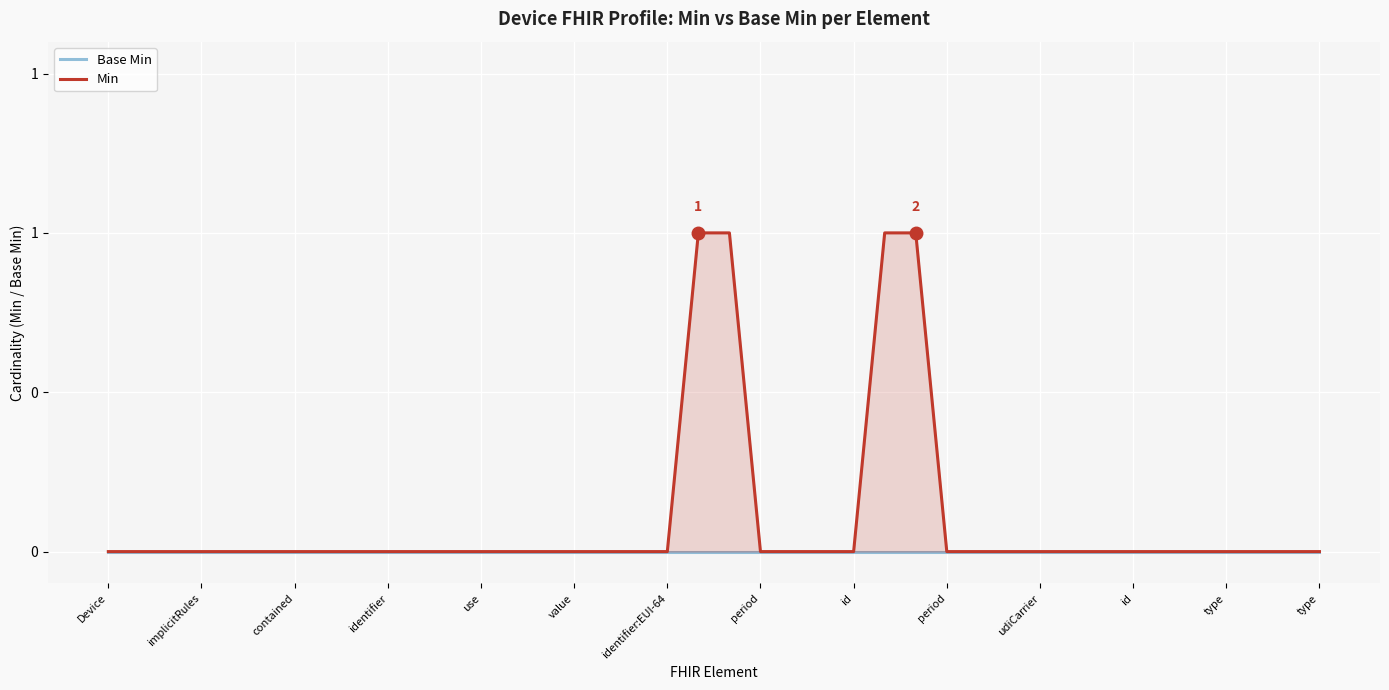

How many values in Min are above zero?

4